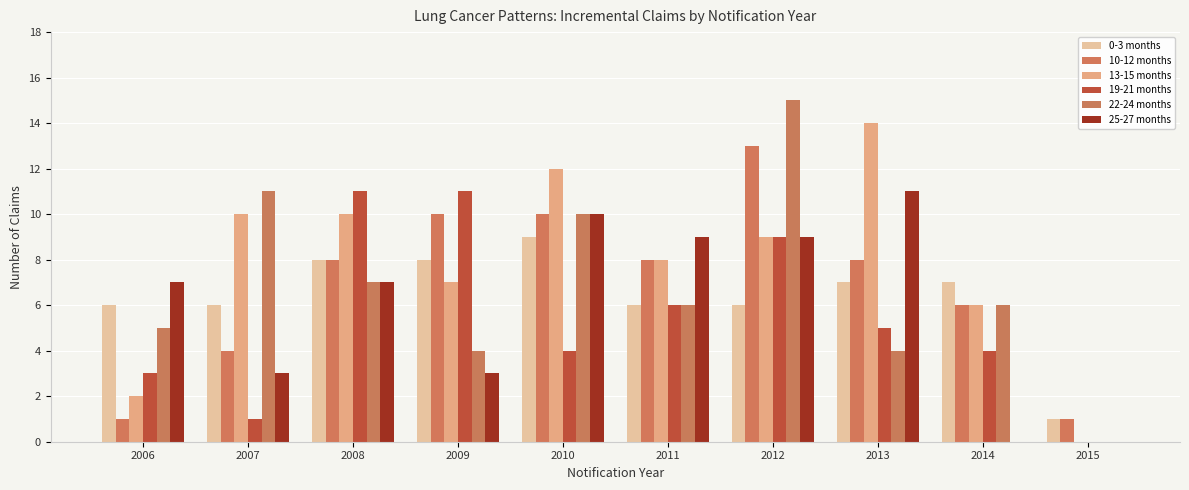

The value of 10-12 months at 2011 is 4. True or false?

False